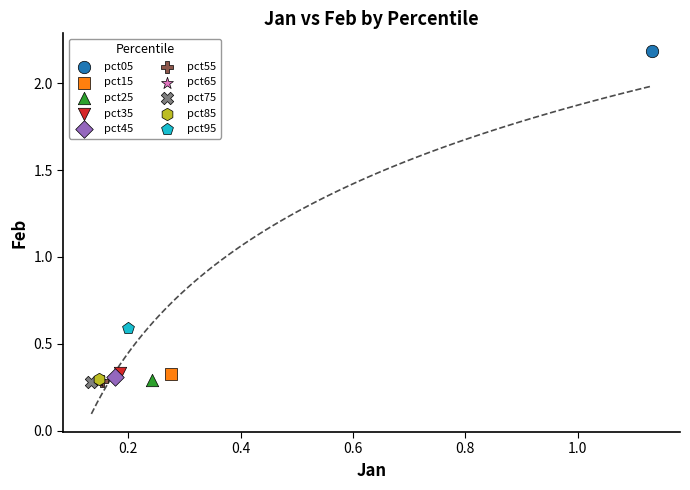

Which series contains the highest Y value?

pct05